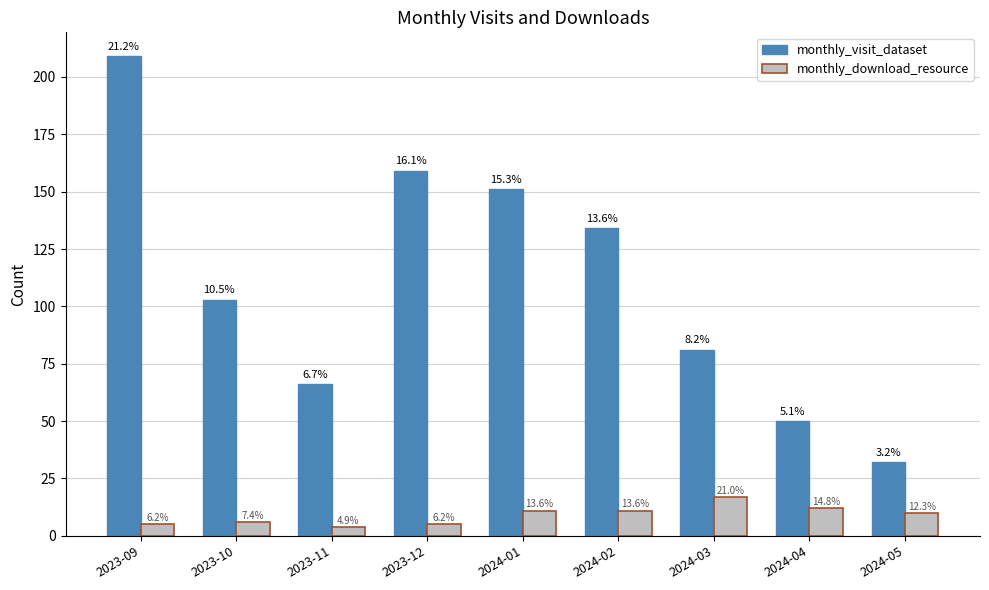

What are all the series names shown in the legend?

monthly_visit_dataset, monthly_download_resource